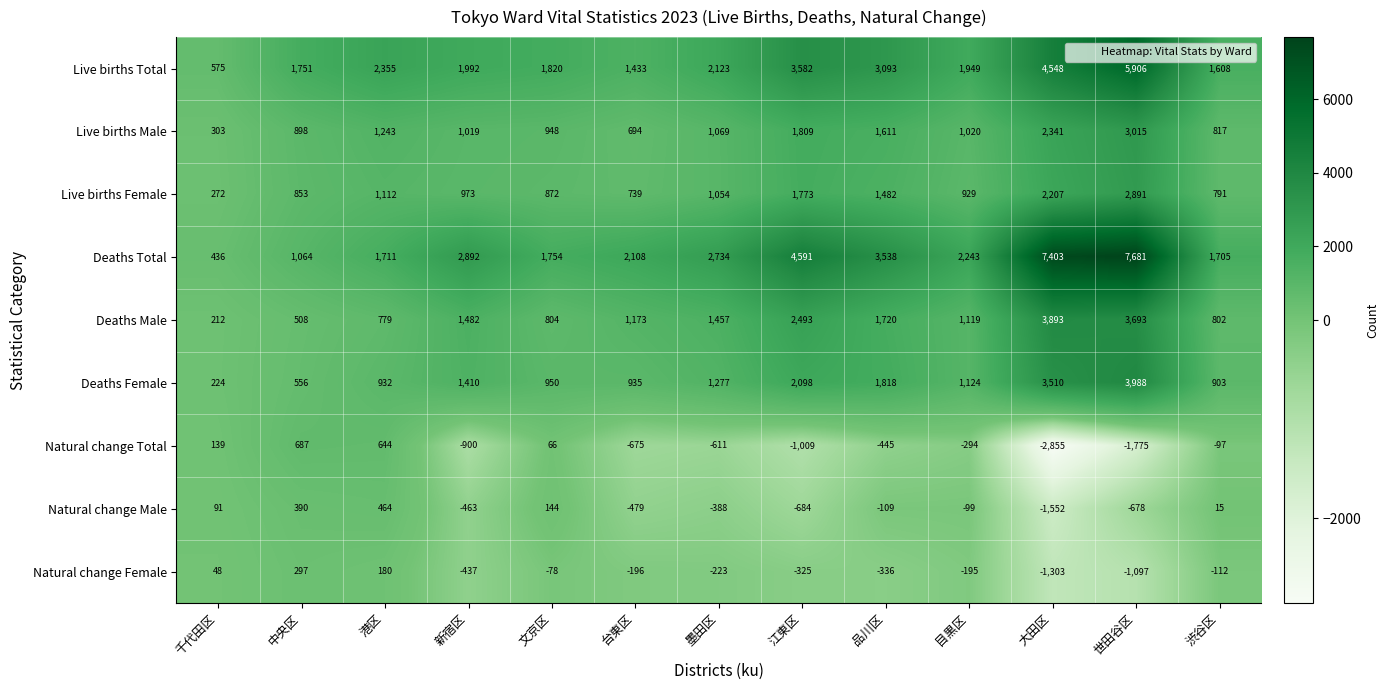

How many series are shown in this chart?

9